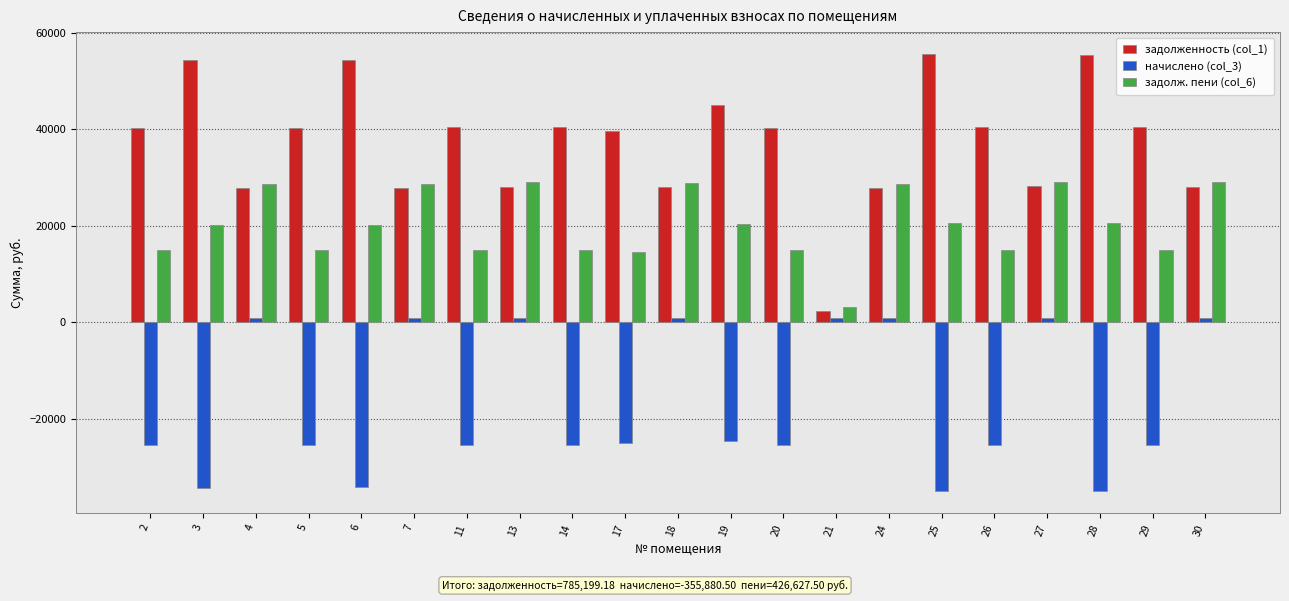

Rank the series at 2 from lowest to highest value.

начислено (col_3), задолж. пени (col_6), задолженность (col_1)